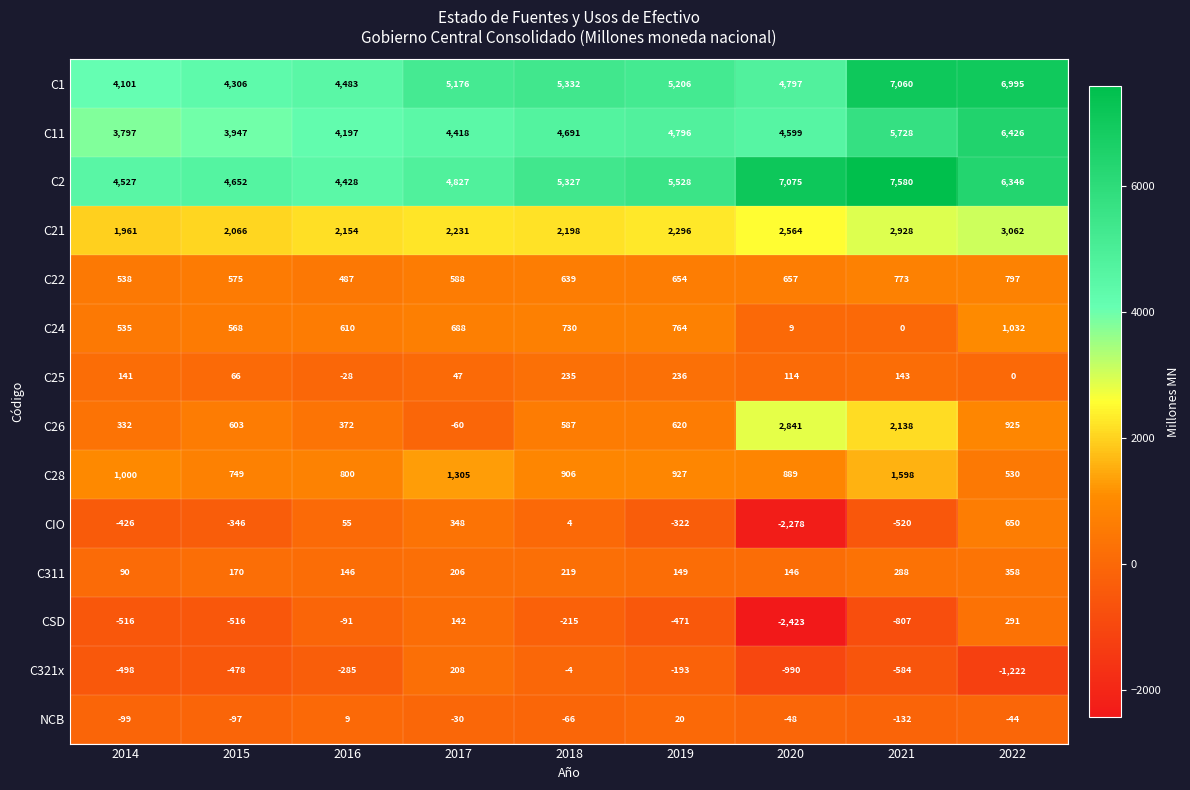

What is the difference between the C22 values at 2019 and 2021?

119